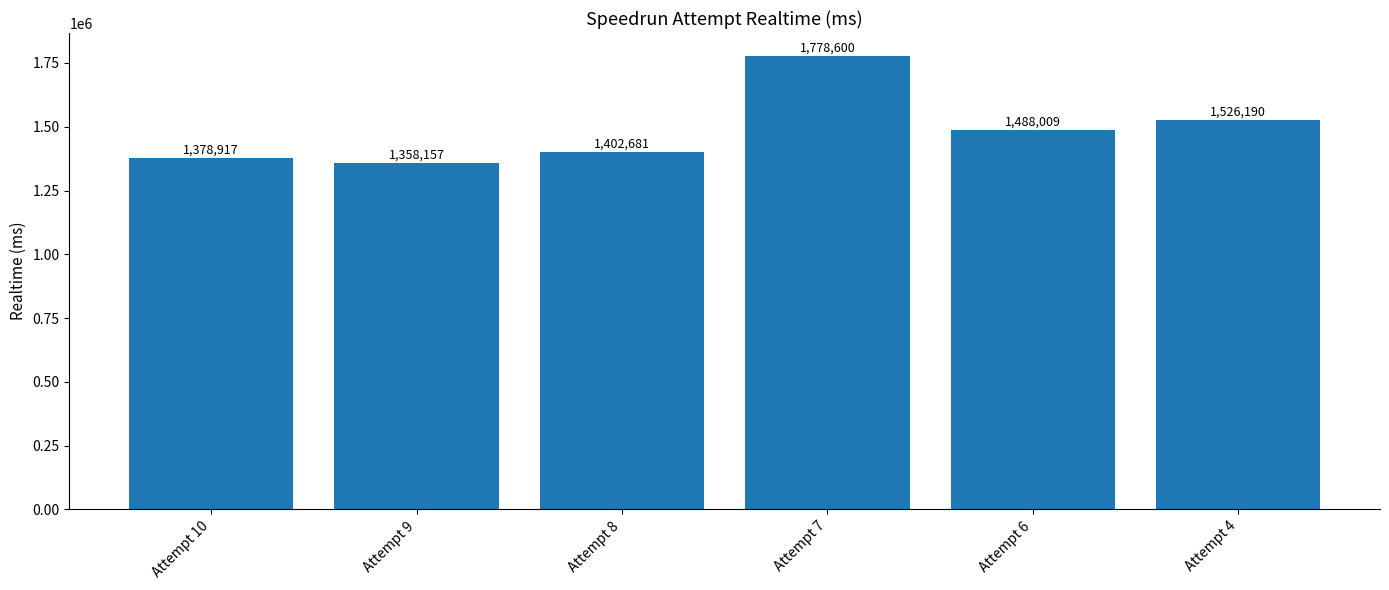

At which label is the value closest to 1568378?

Attempt 4